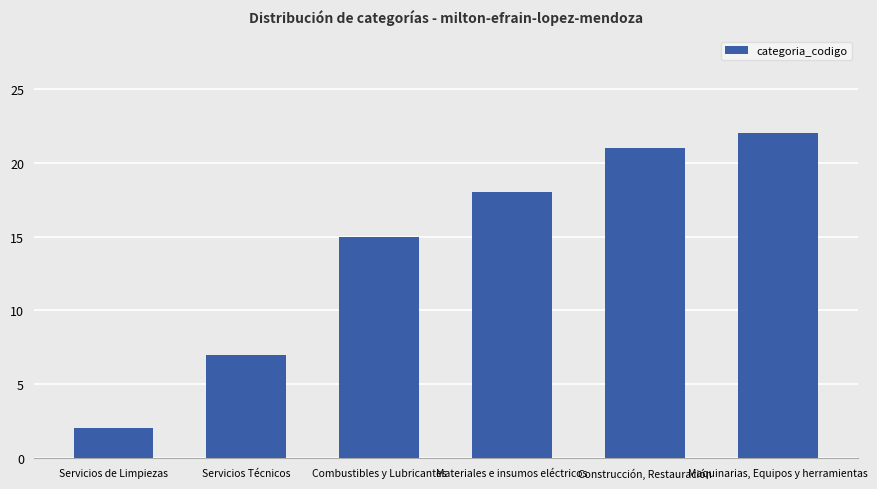

Are the bars grouped side by side (vs. stacked)?

No